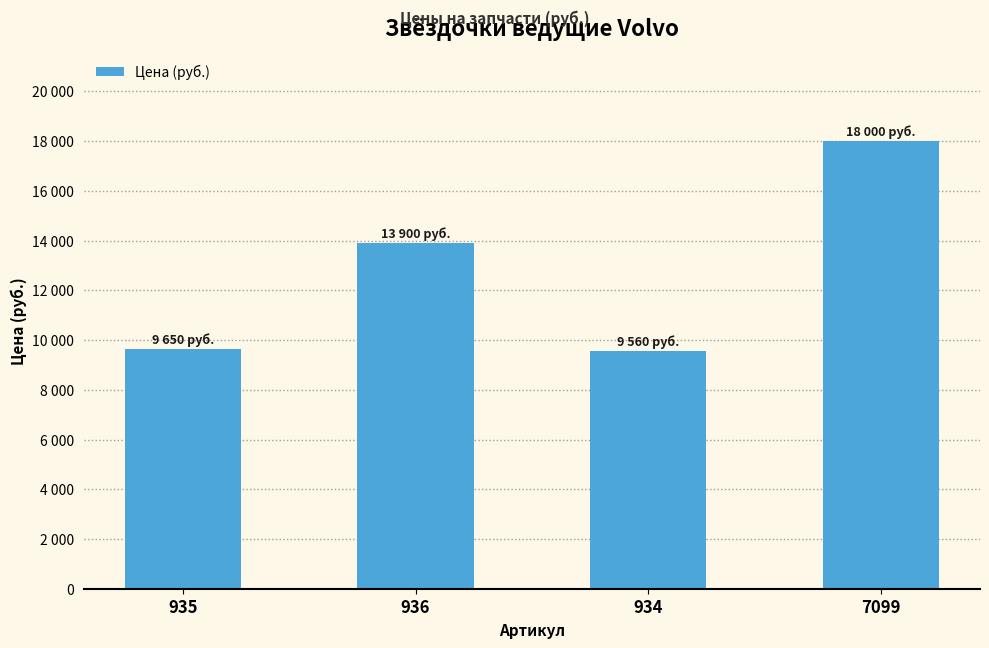

Reading left to right, what are all the values shown in this chart?

9650	13900	9560	18000